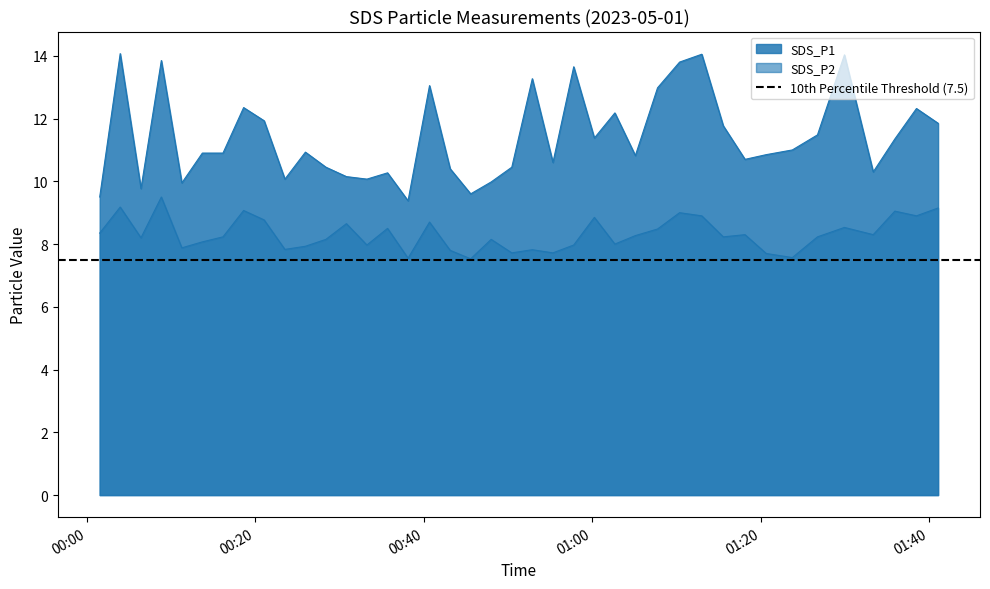

What is the average value of the SDS_P1 series?

11.4